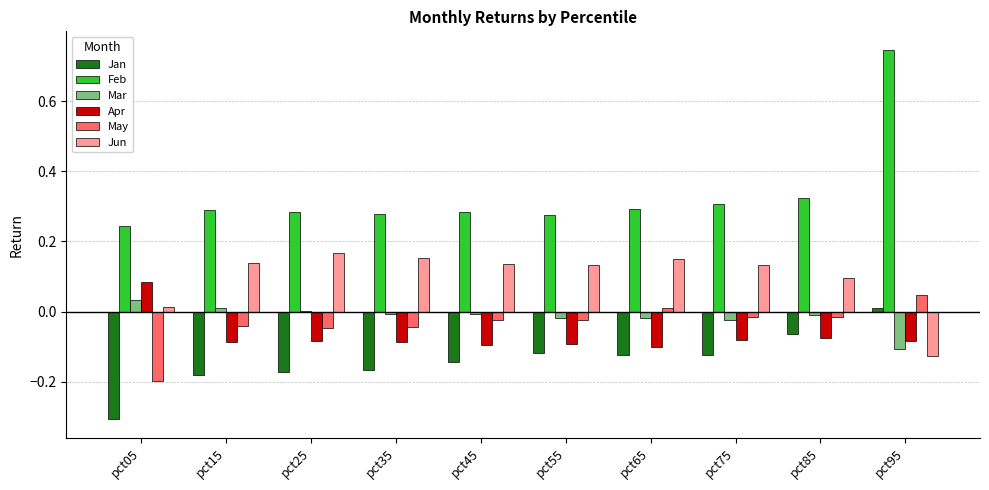

How many data points in Jun are above 0?

9